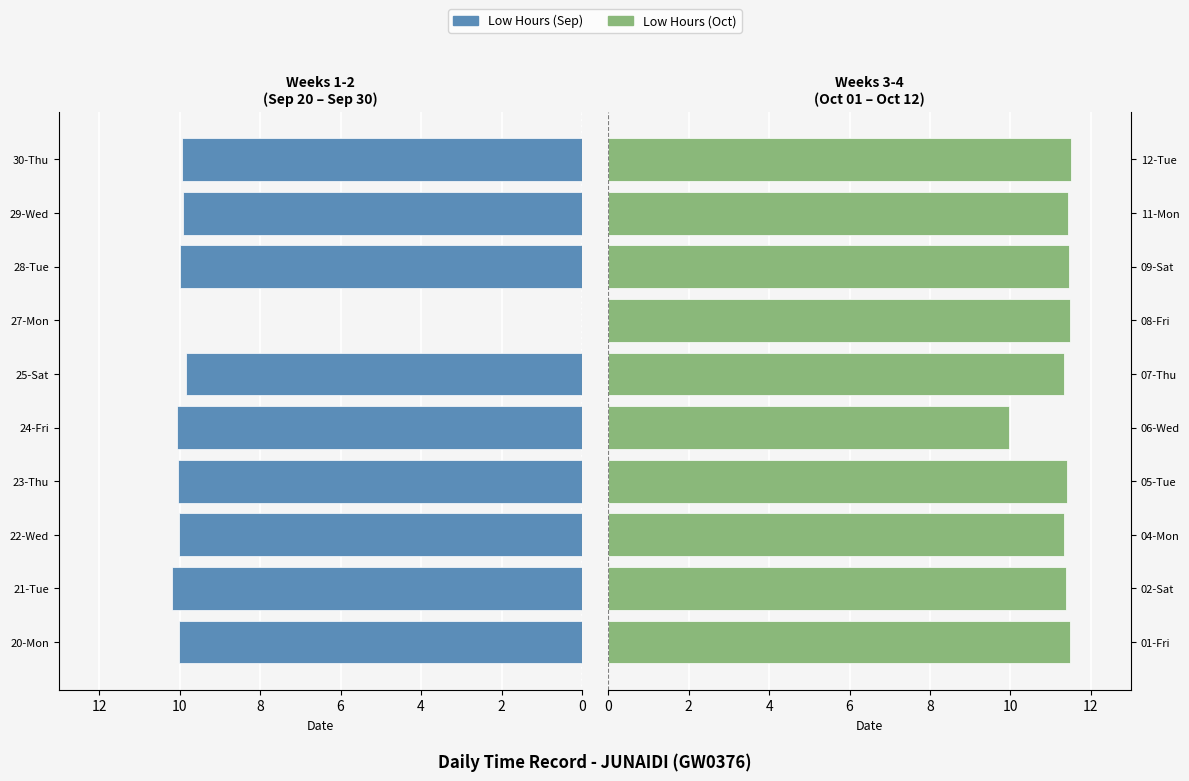

List the series in order of their peak value, highest first.

Low (second half), Low (first half)